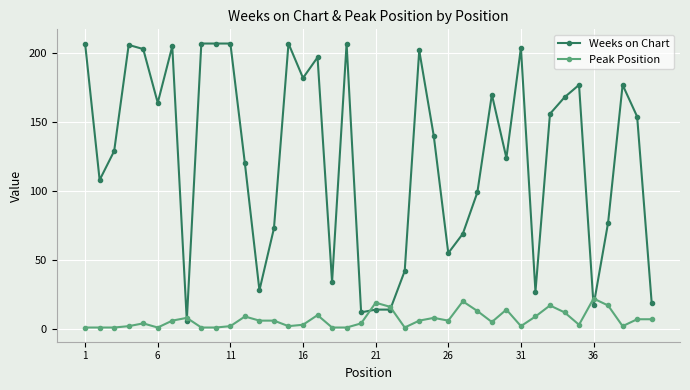

After their last crossing, which series has the higher values: Peak Position or Weeks on Chart?

Weeks on Chart